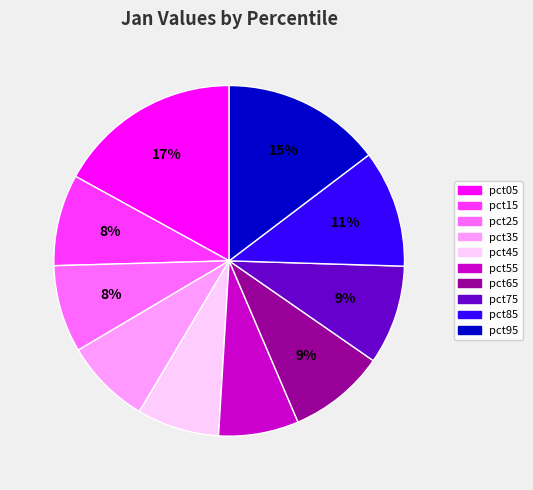

To the nearest percent, what portion does pct05 represent?

17%